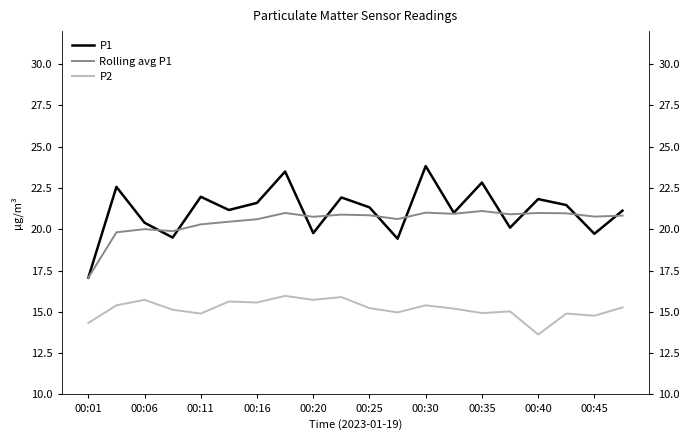

How many data points in Rolling avg P1 are less than 20?

3